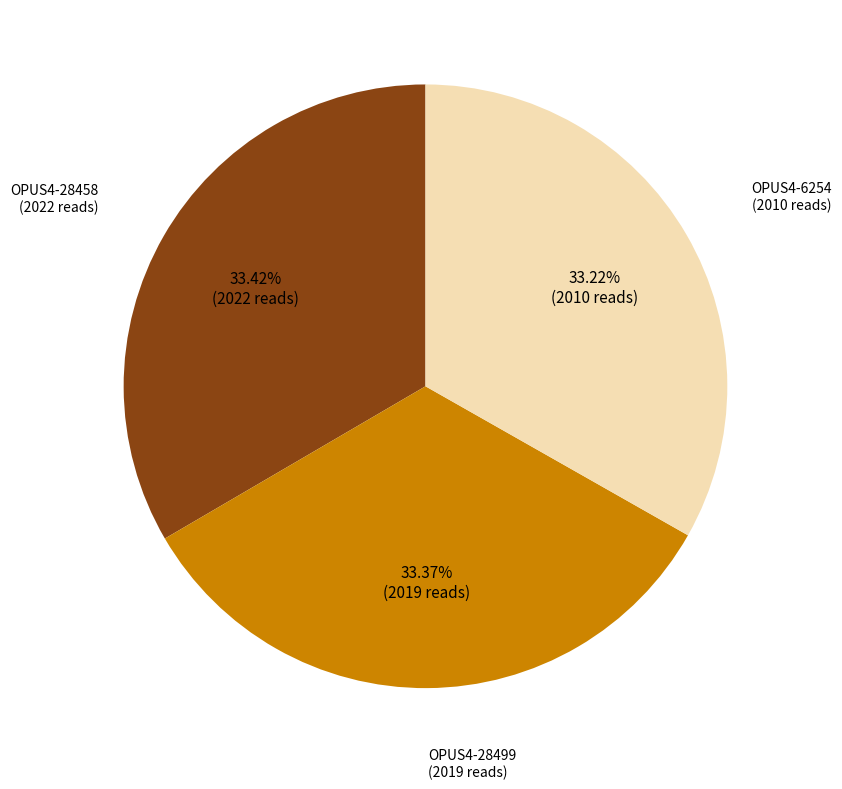

Does OPUS4-28499 represent more than half of the total?

No